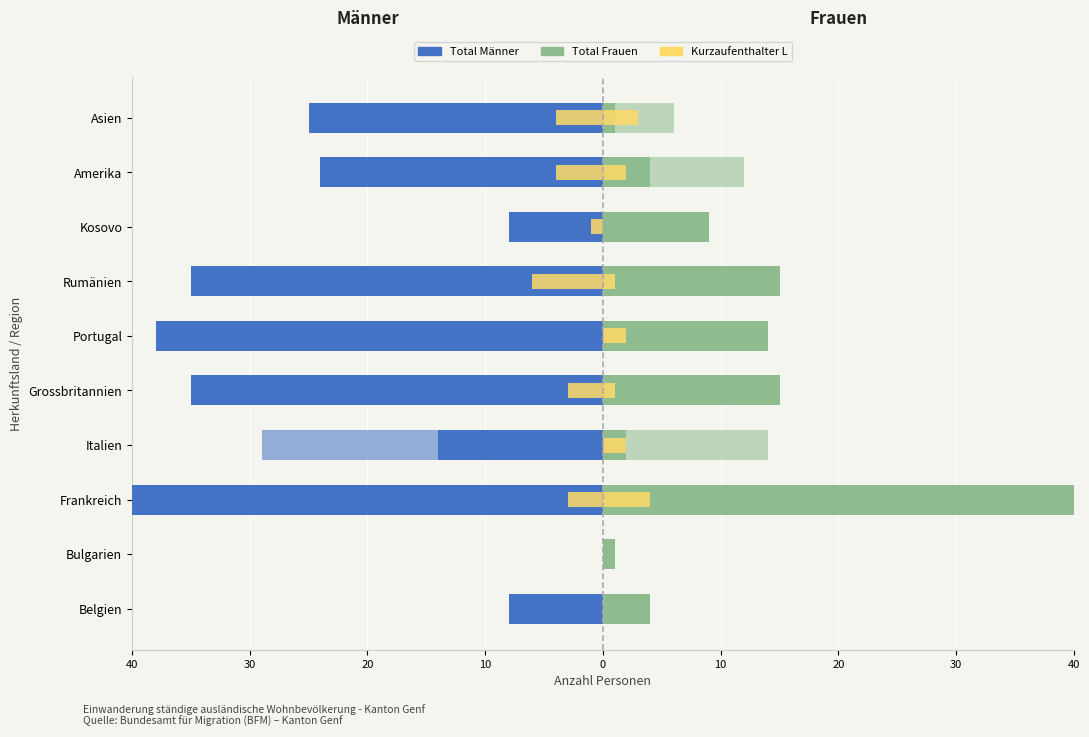

What is the difference between the maximum and minimum values in the Männer Kurzaufenthalter L series?

6